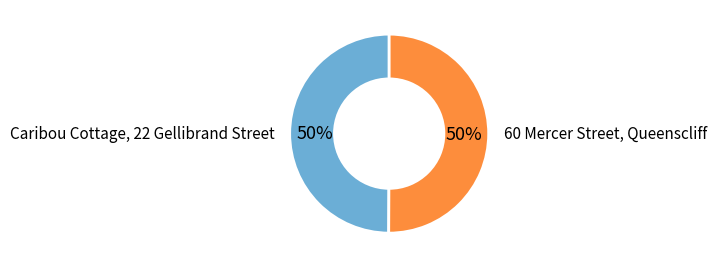

Approximately how many times larger is the value at Caribou Cottage, 22 Gellibrand Street compared to 60 Mercer Street, Queenscliff?

1.0